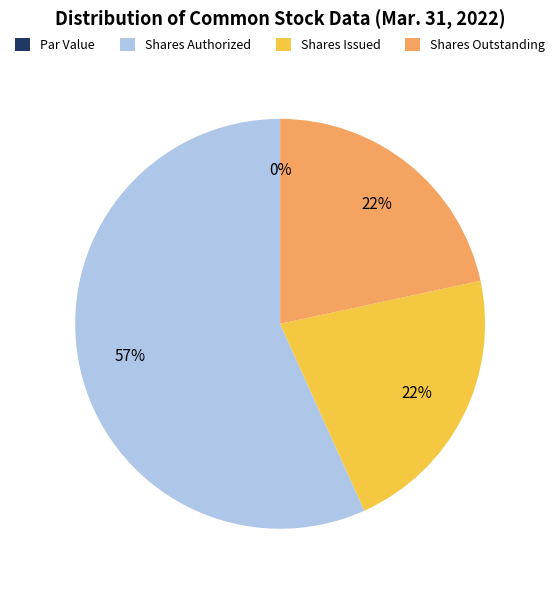

What percentage is the Common stock, shares issued slice, to the nearest percent?

22%